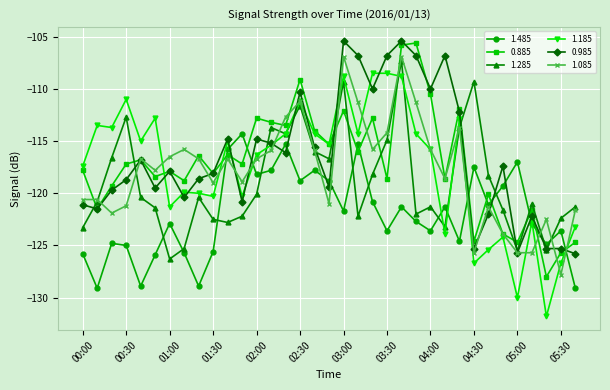

What is the maximum value for 0.885?

-105.6